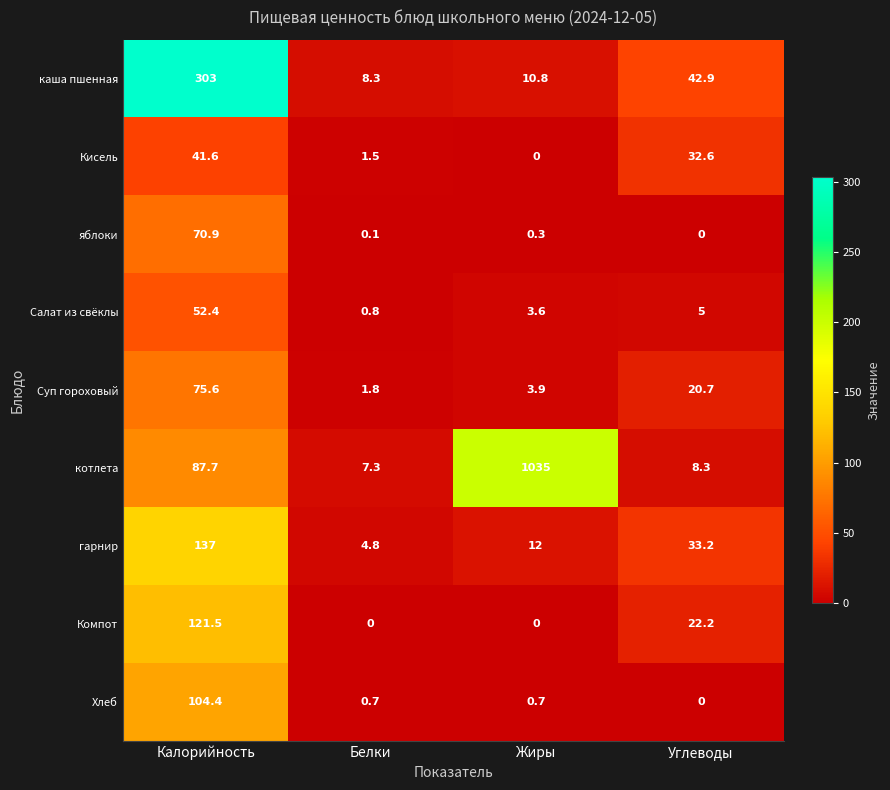

What is the approximate value of каша пшенная at Калорийность?

303.0